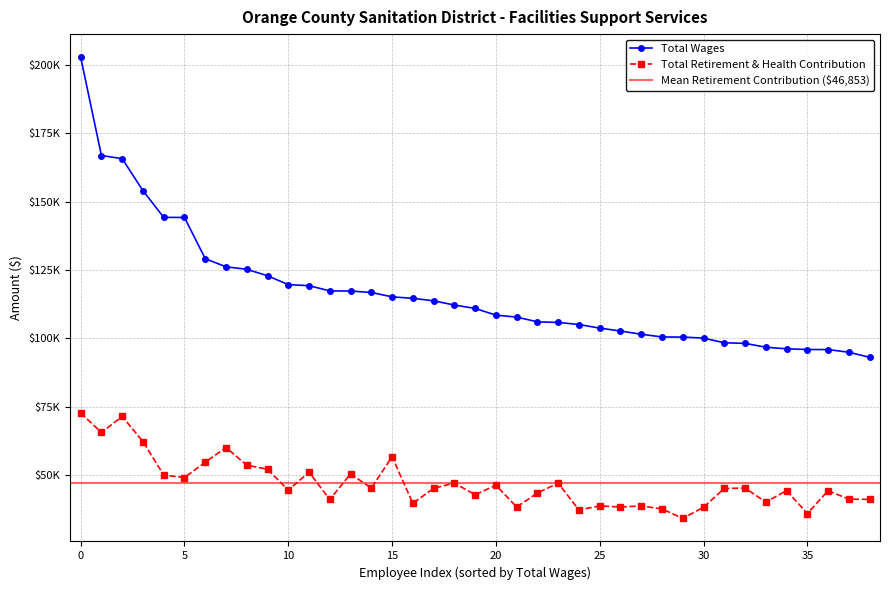

Which series has the widest spread of values?

Total Wages